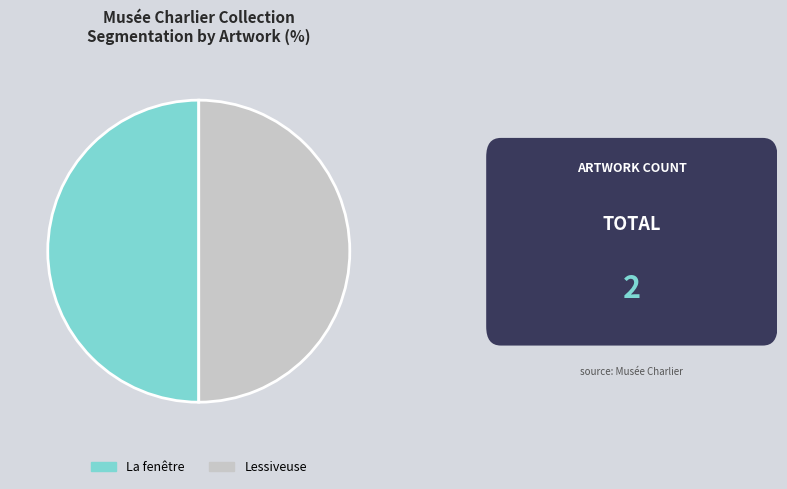

Is it true that La fenêtre is 36% of the pie?

False